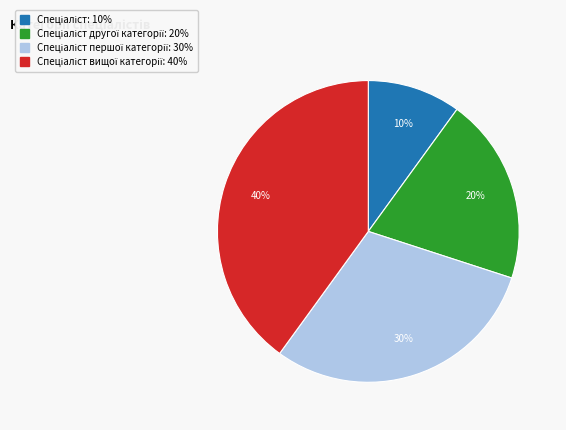

Does any single category account for the majority?

No